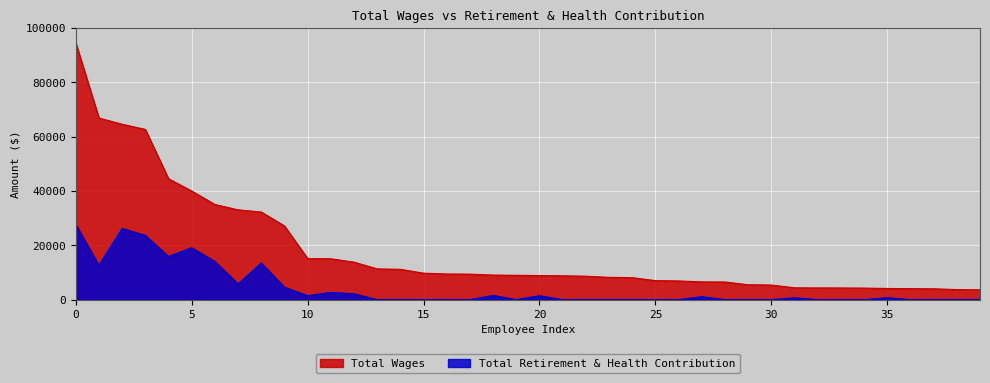

In Total Retirement & Health Contribution, how many points are higher than both neighbors (excluding endpoints)?

9